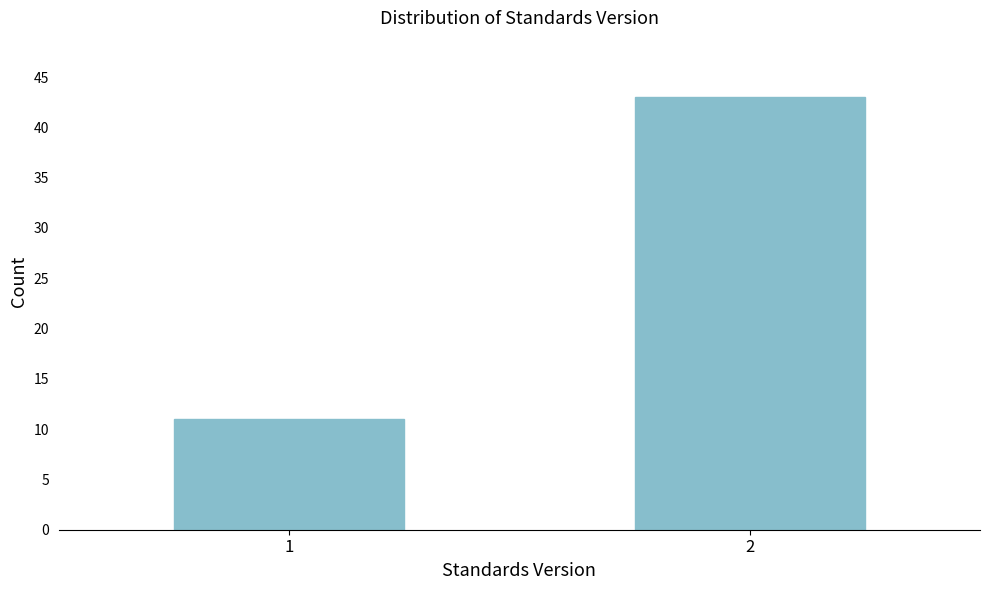

Reading left to right, transcribe all the data shown in this chart.

11	43